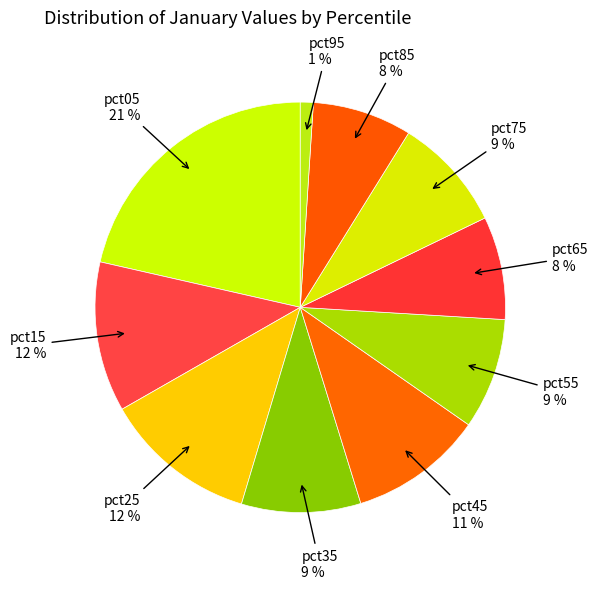

Do pct85 and pct55 together represent more than half of the pie?

No